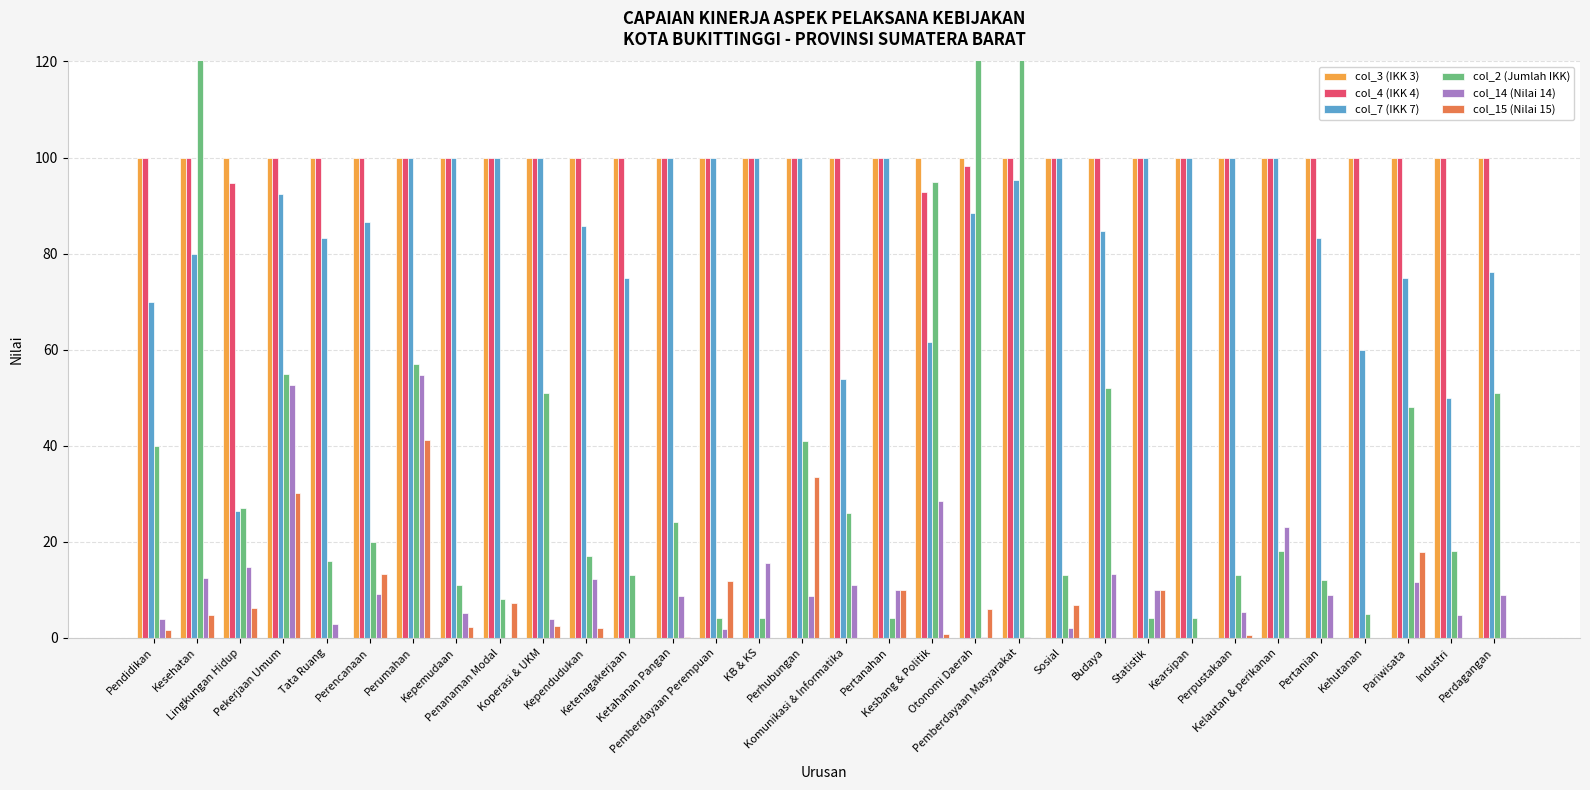

Is it true that col_7 (IKK 7) equals 126.0 at Ketenagakerjaan?

False